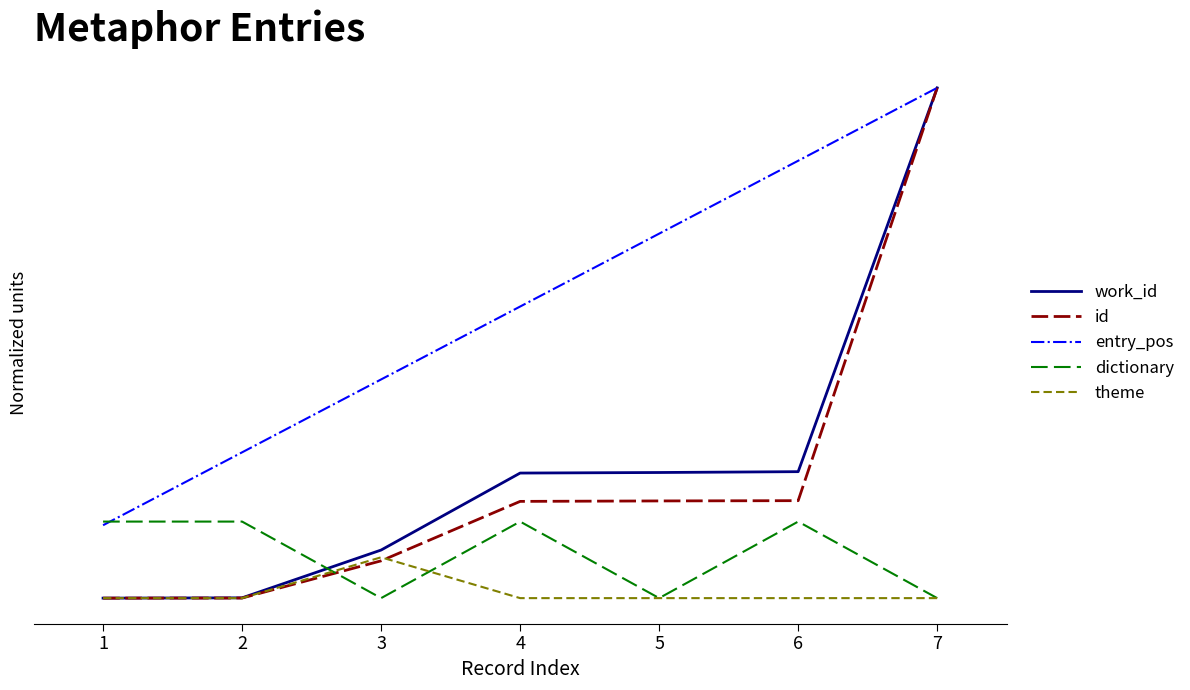

What is the value of the entry_pos point at the 6th from the left?

0.9